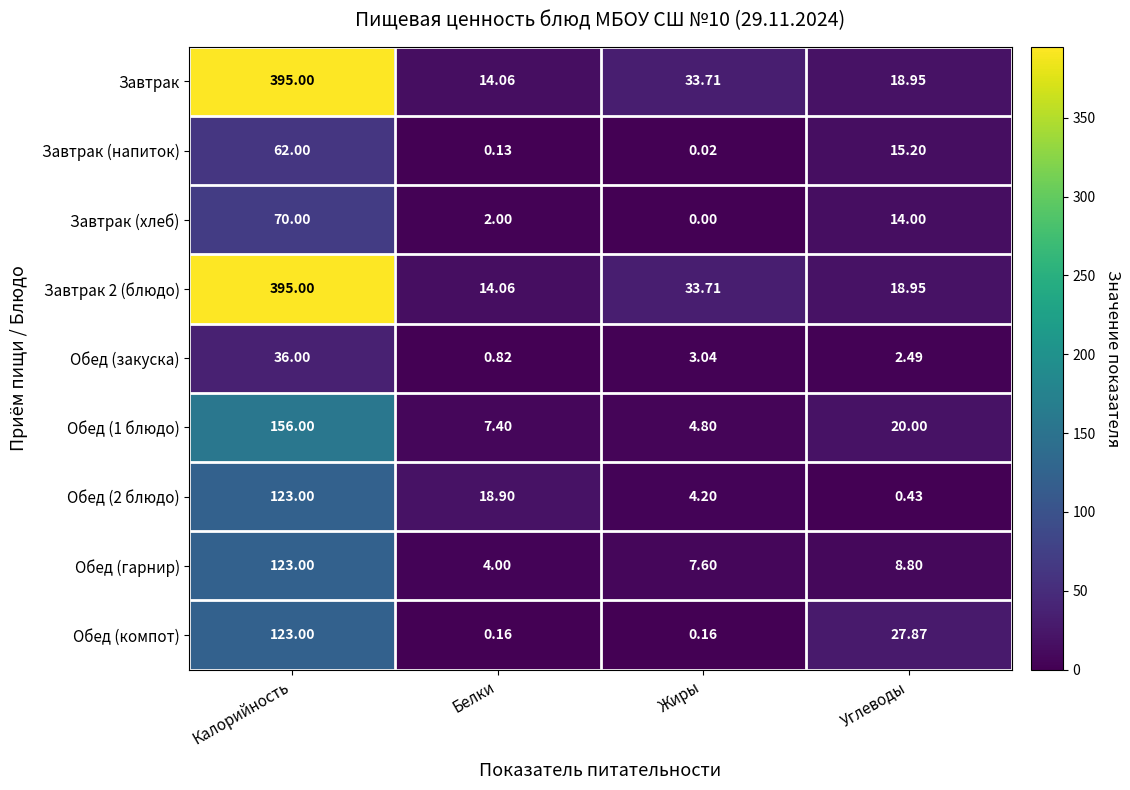

Which label corresponds to the largest value in the chart?

Калорийность